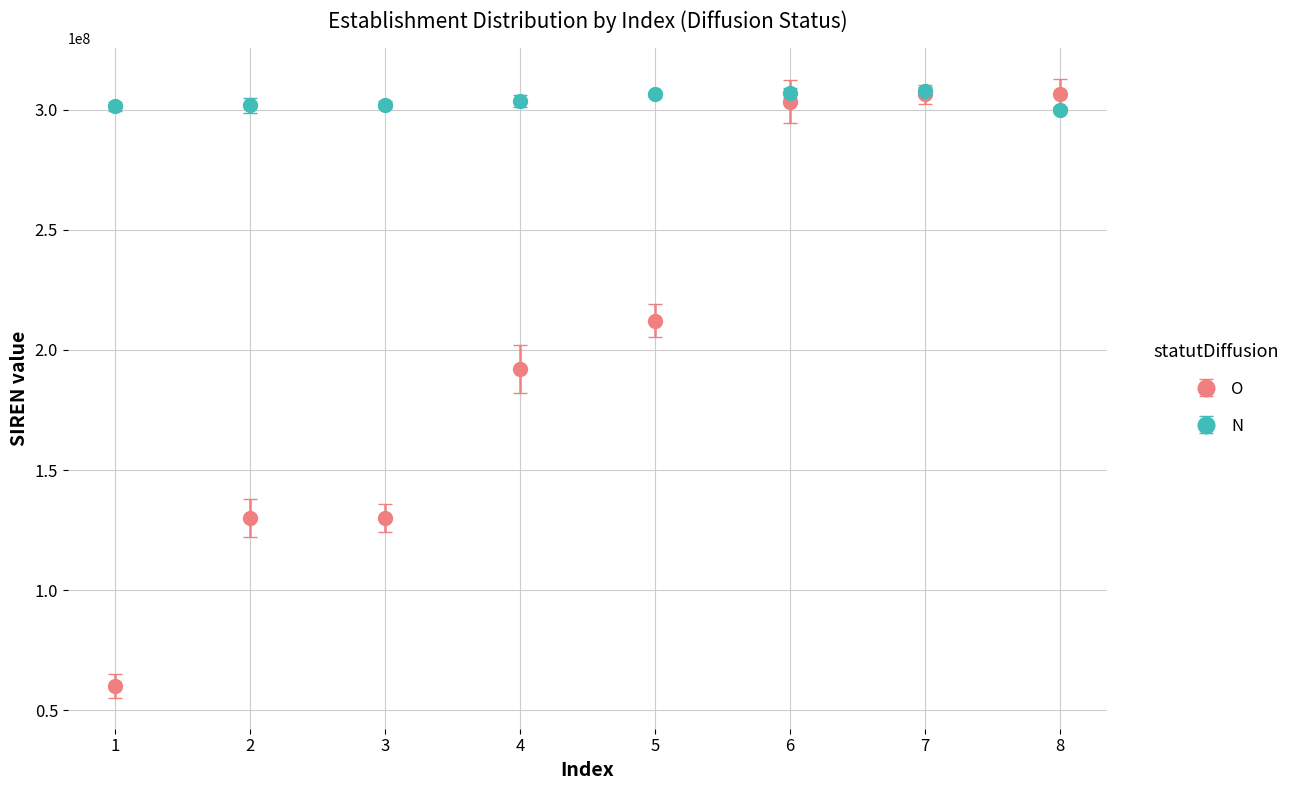

Is the value of N at 6 greater than the value of O at 4?

Yes